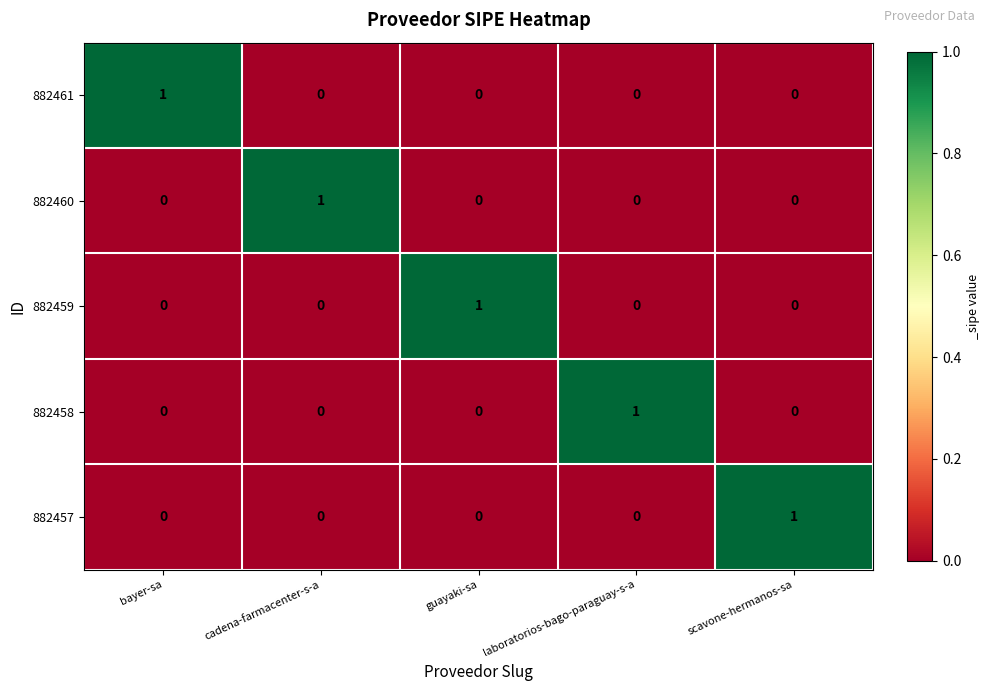

The value of 882458 at guayaki-sa is -1. True or false?

False